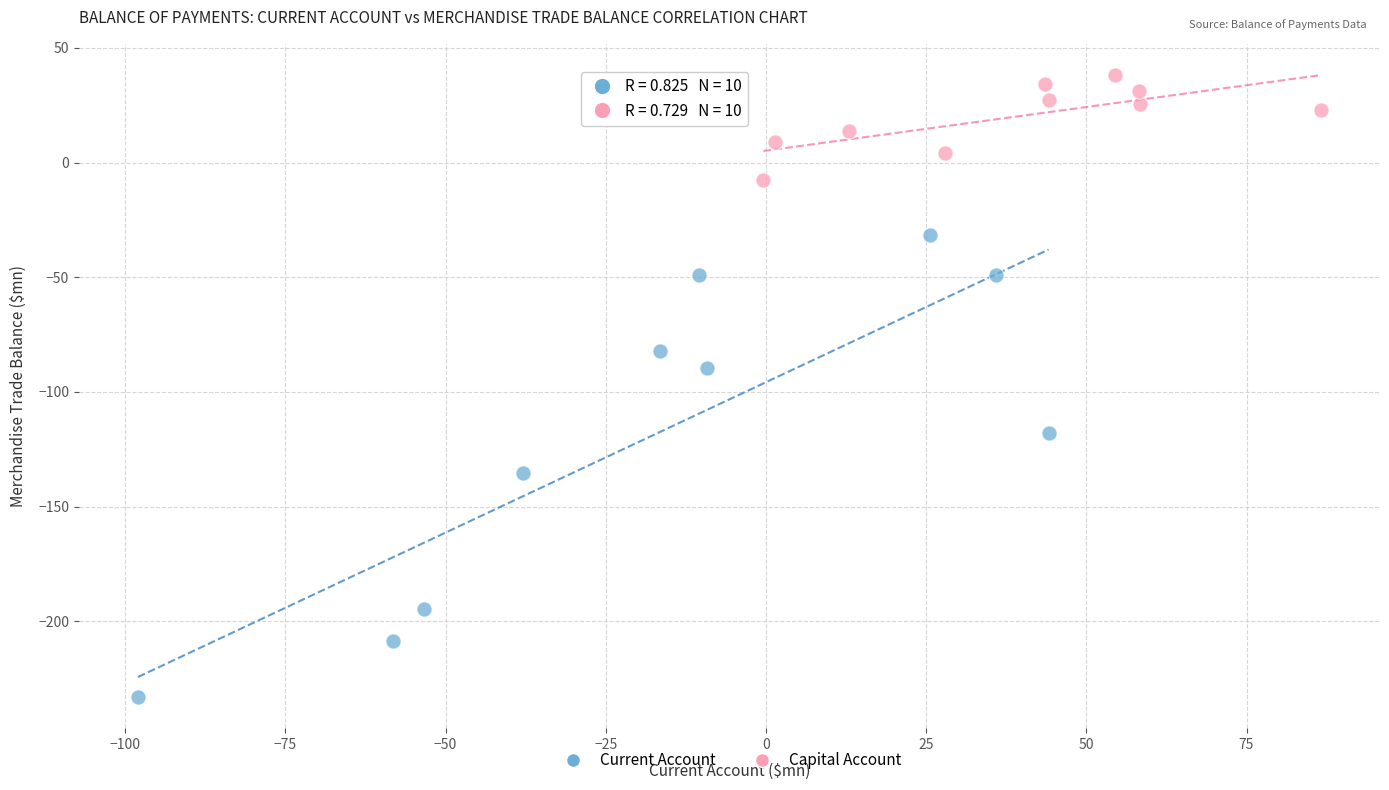

Which series contains the highest Y value?

Capital Account